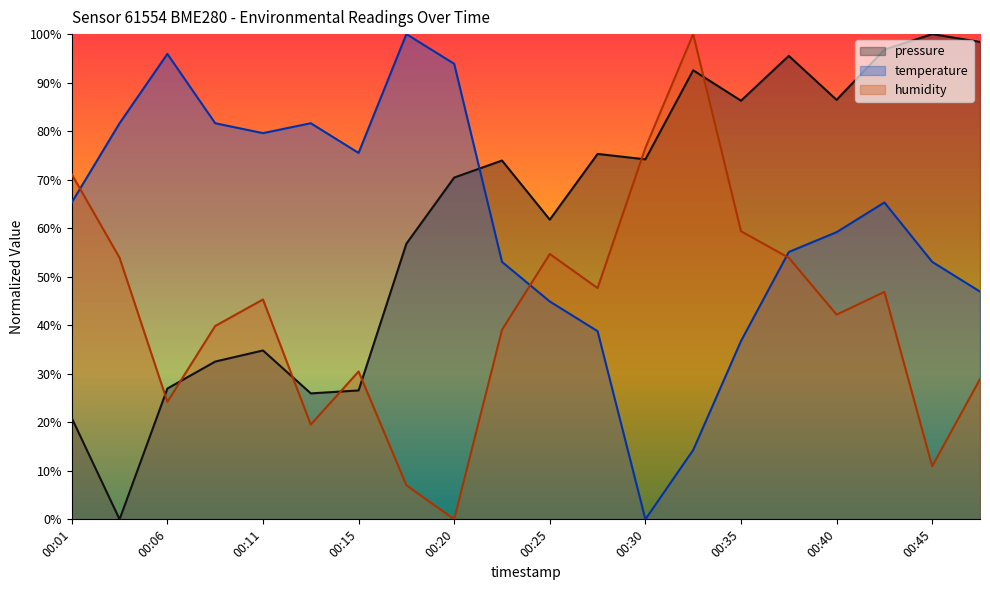

How many times do temperature and pressure cross each other?

1